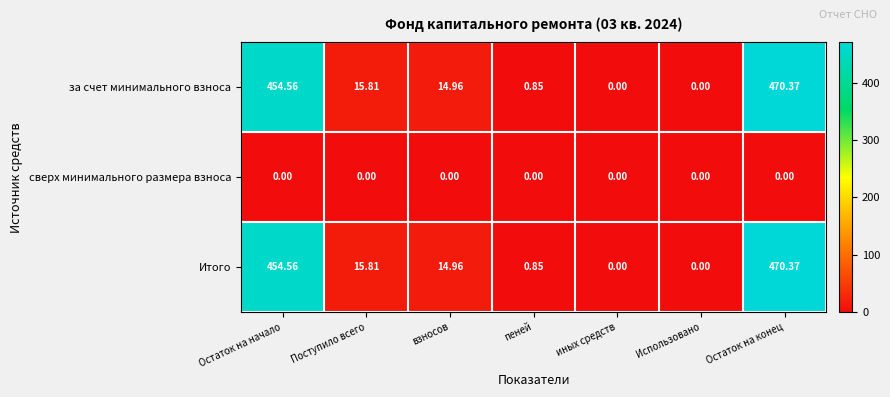

At which category is the sum across all series the highest?

Остаток на конец